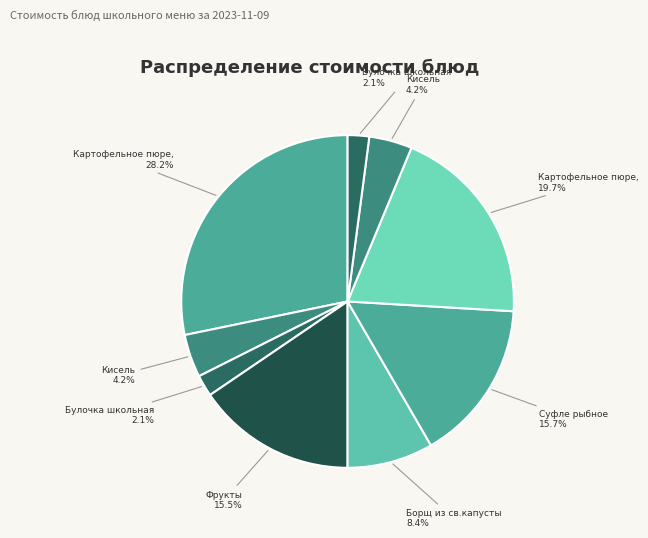

How many segments does this pie chart have?

9